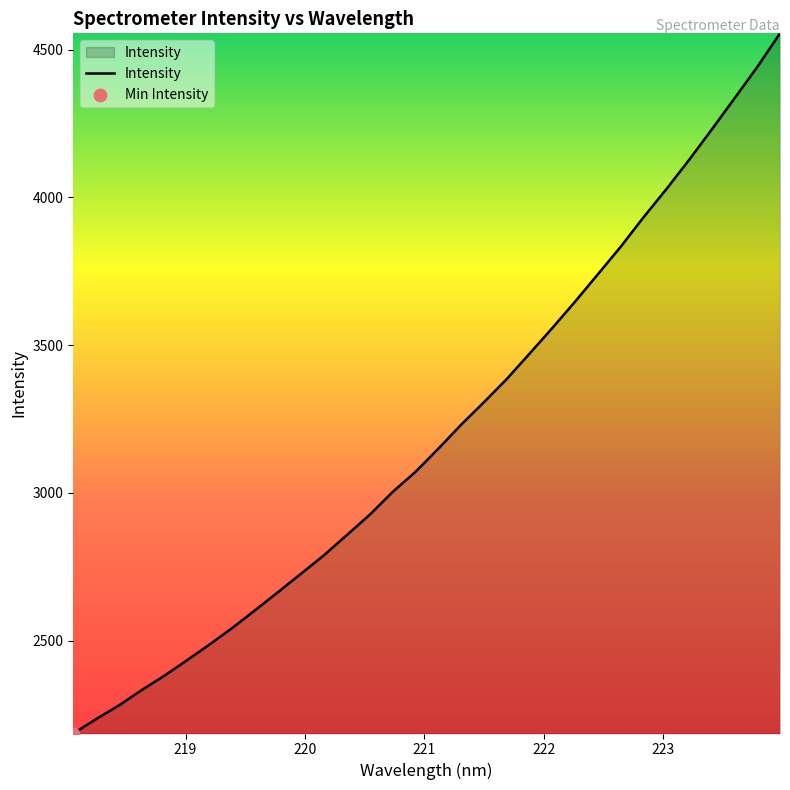

What is the smallest value displayed?

2186.0